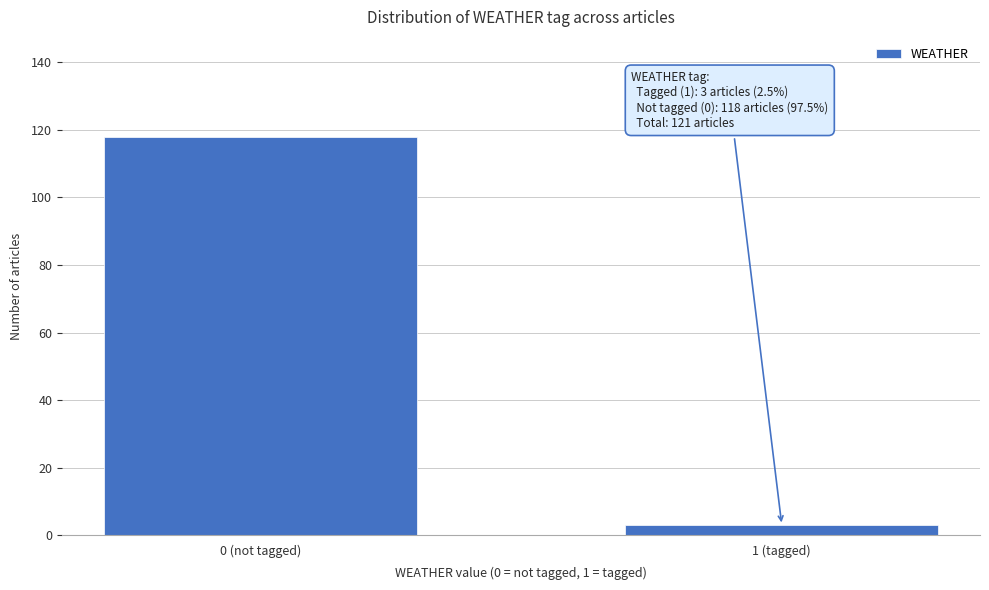

Reading left to right, list all the values displayed in this chart.

0 (not tagged)=118	1 (tagged)=3